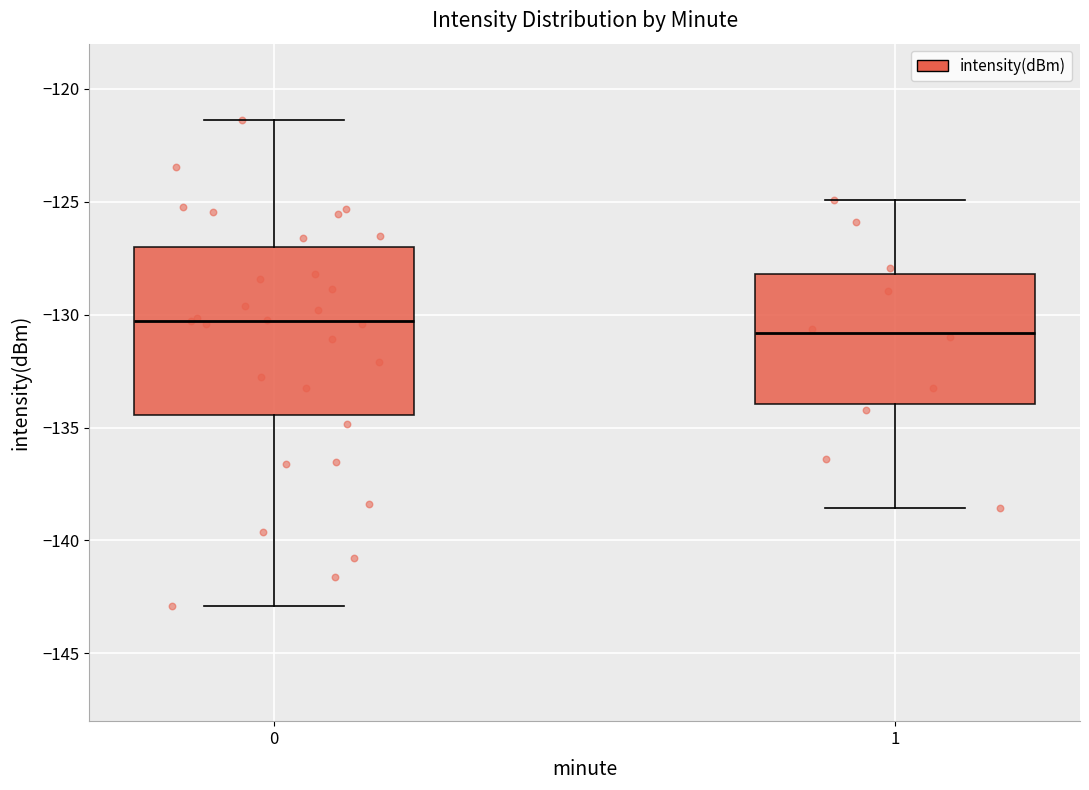

Where does the upper whisker of the box at x = 1 end on the y-axis? The values are not printed on the chart, so give them approximately, as read against the axis.

-125.0